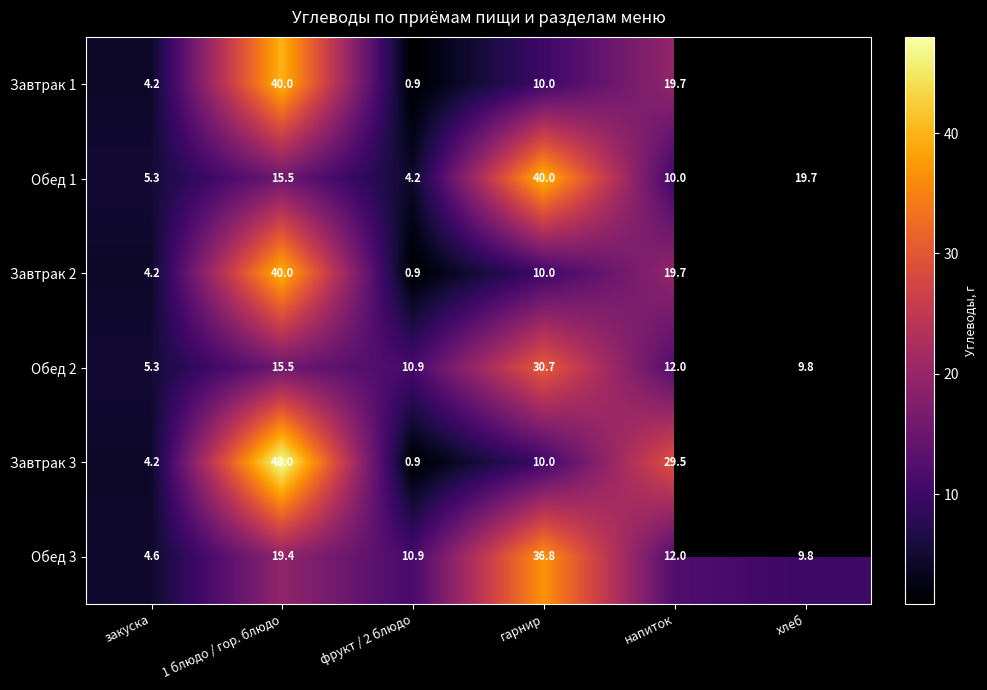

At which label does Обед 3 first exceed 12?

1 блюдо / гор. блюдо